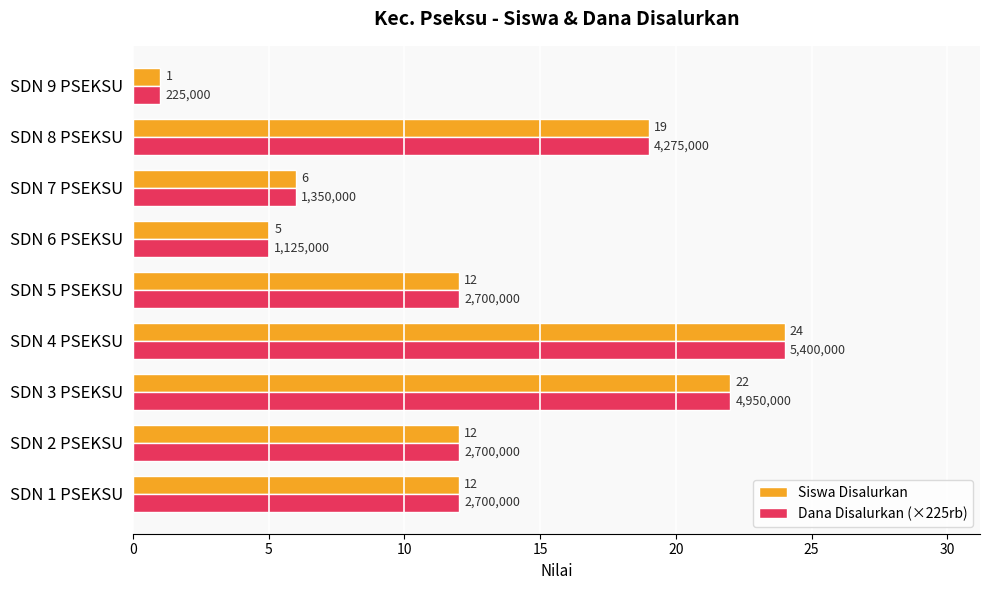

True or false: Siswa Disalurkan has a value of 12 at SDN 5 PSEKSU.

True